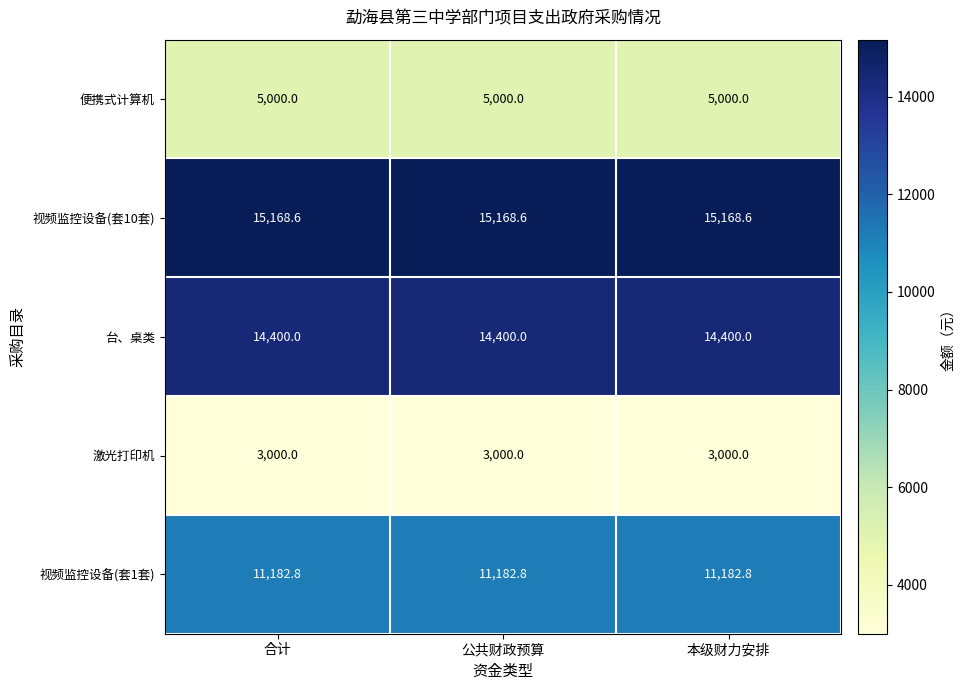

What is the sum of the 视频监控设备(套1套) values at 公共财政预算 and 本级财力安排?

22365.6